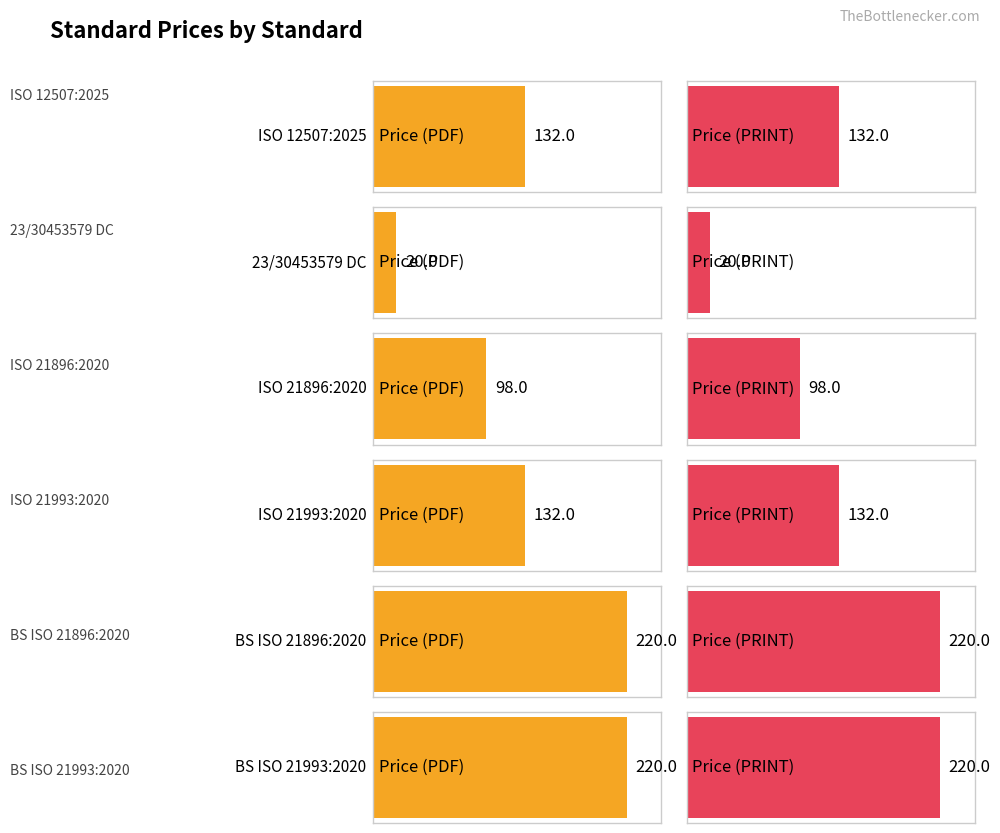

What is the label of the 4th bar from the left?

ISO 21993:2020